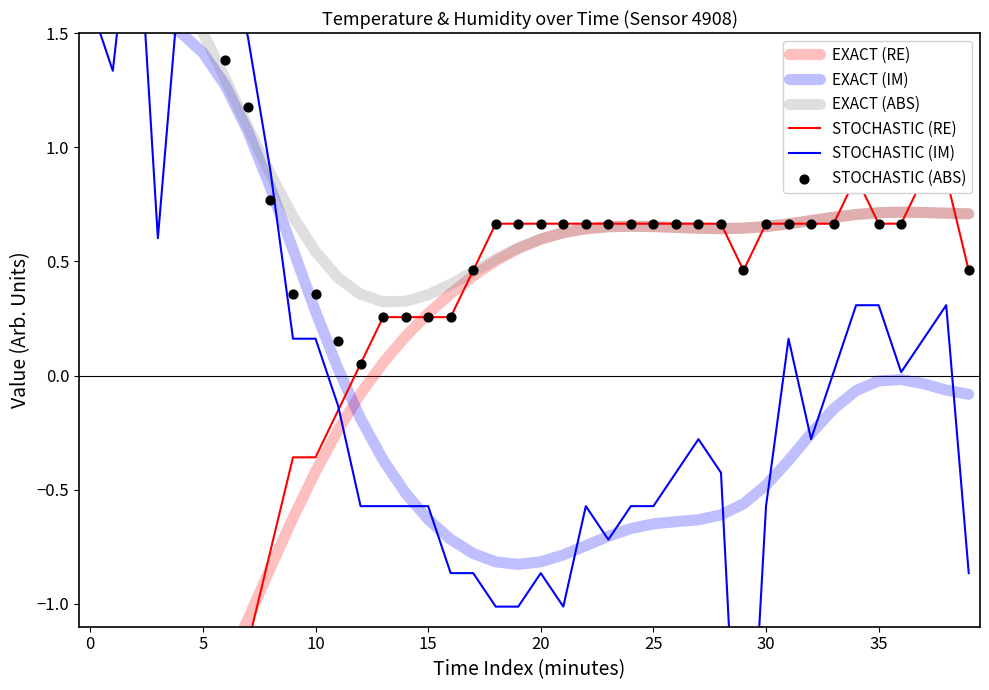

What is the total value across all series at 17?

0.2